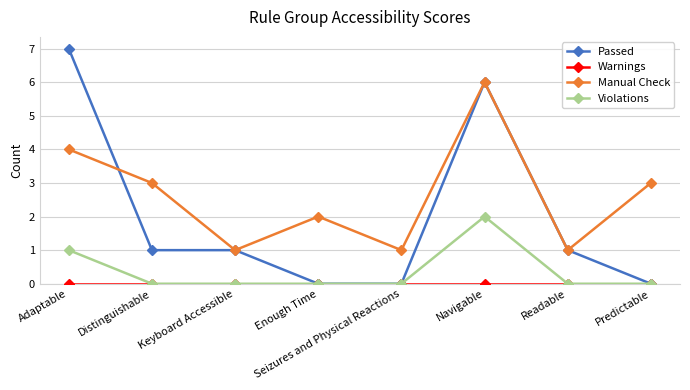

Between Enough Time and Predictable, which series saw the biggest shift?

Manual Check